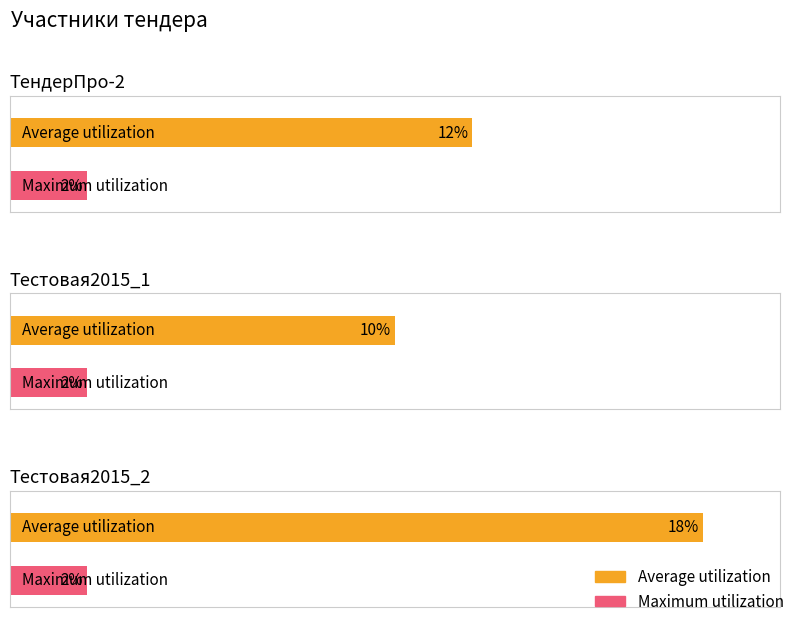

At how many categories does at least one series exceed 17?

1